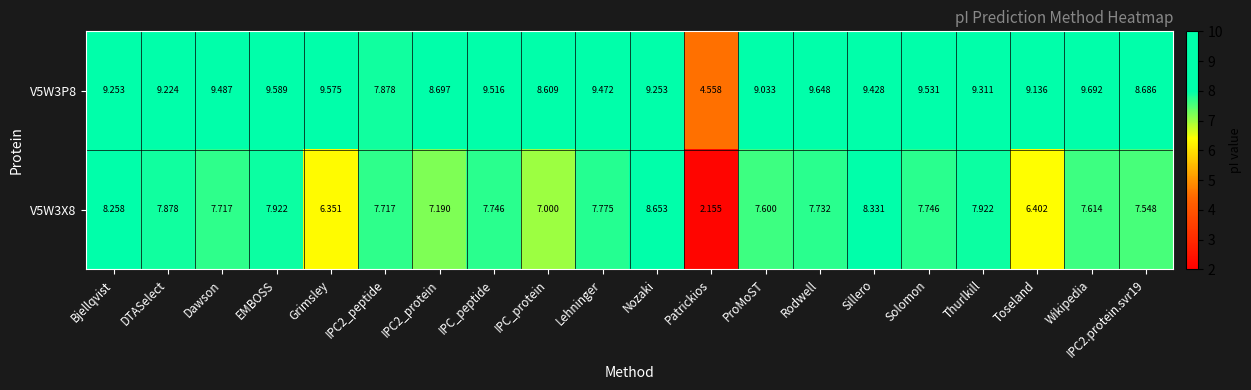

Which category has the lowest value in the V5W3X8 series?

Patrickios